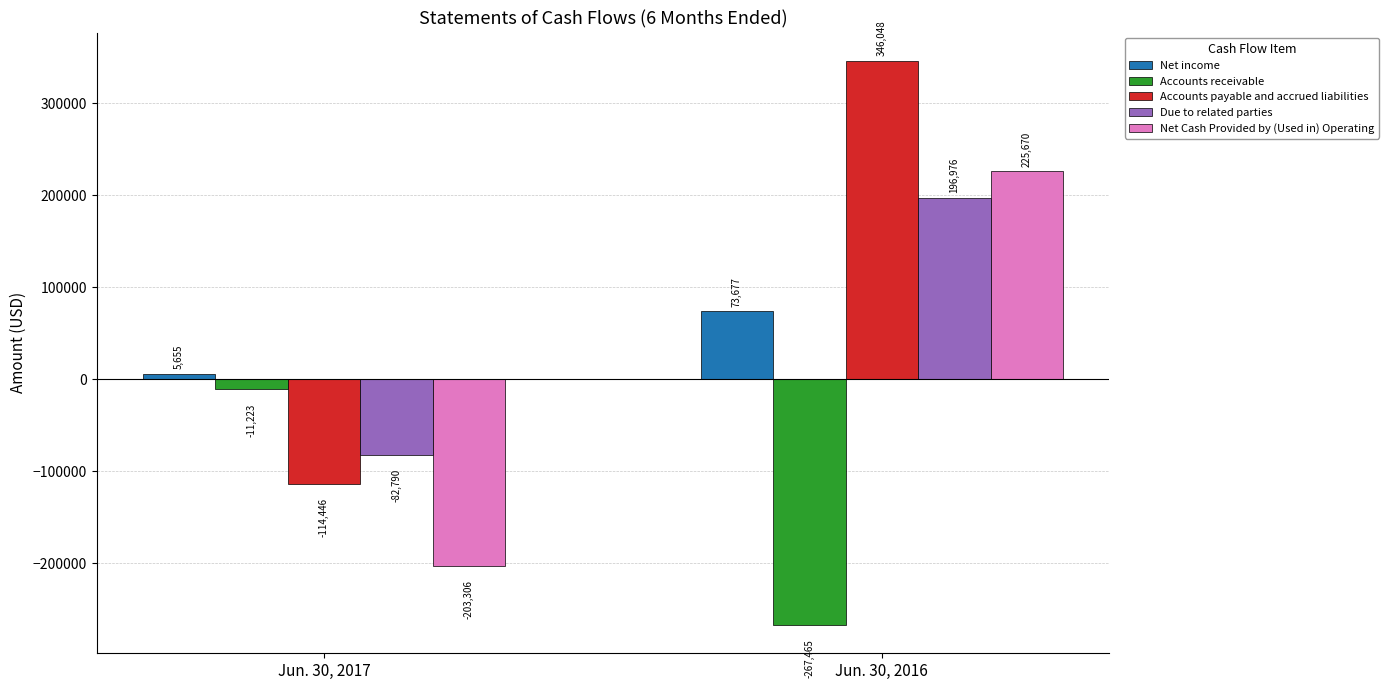

How many distinct data groups are displayed?

5